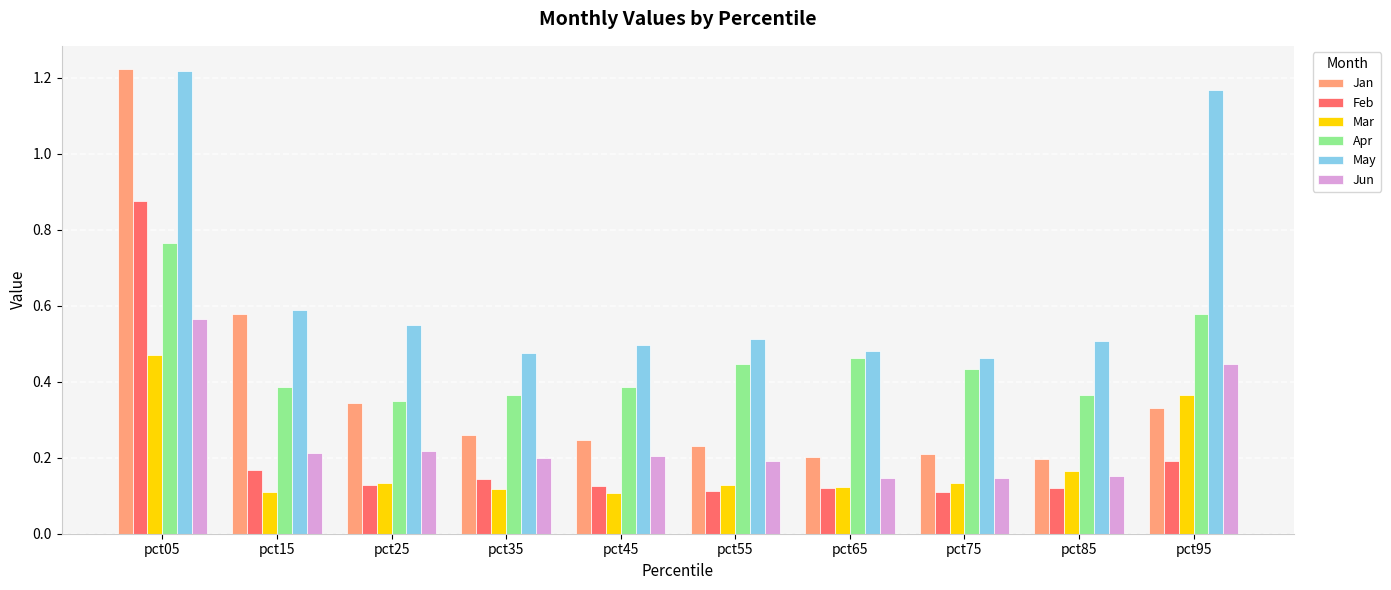

What is the sum of all Jun values?

2.5